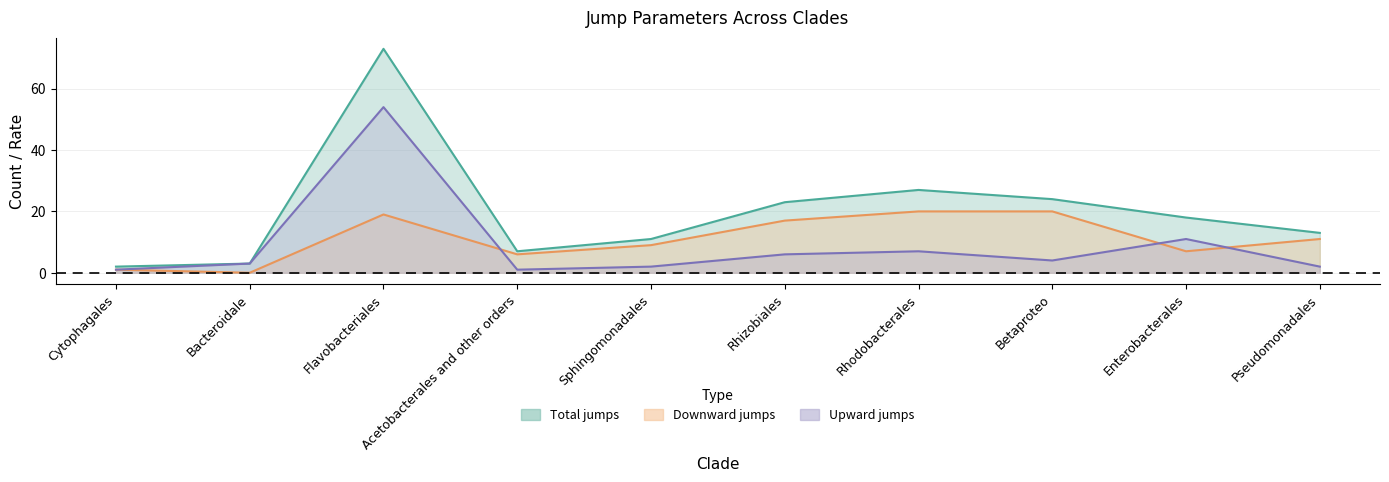

Does the chart have visible grid lines?

Yes